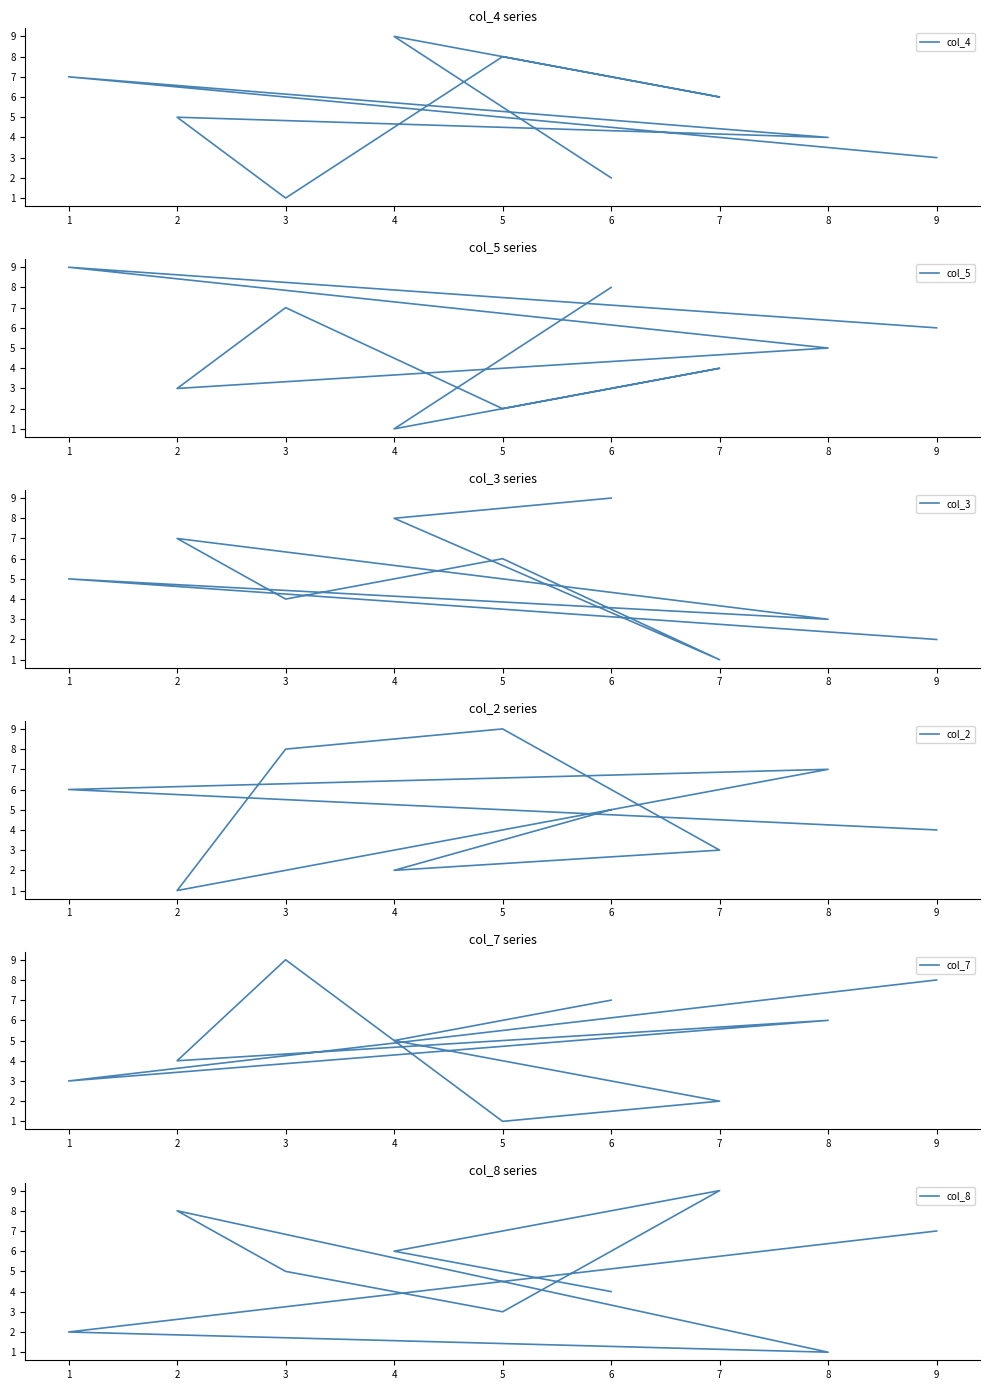

What is the minimum value shown in the chart?

1